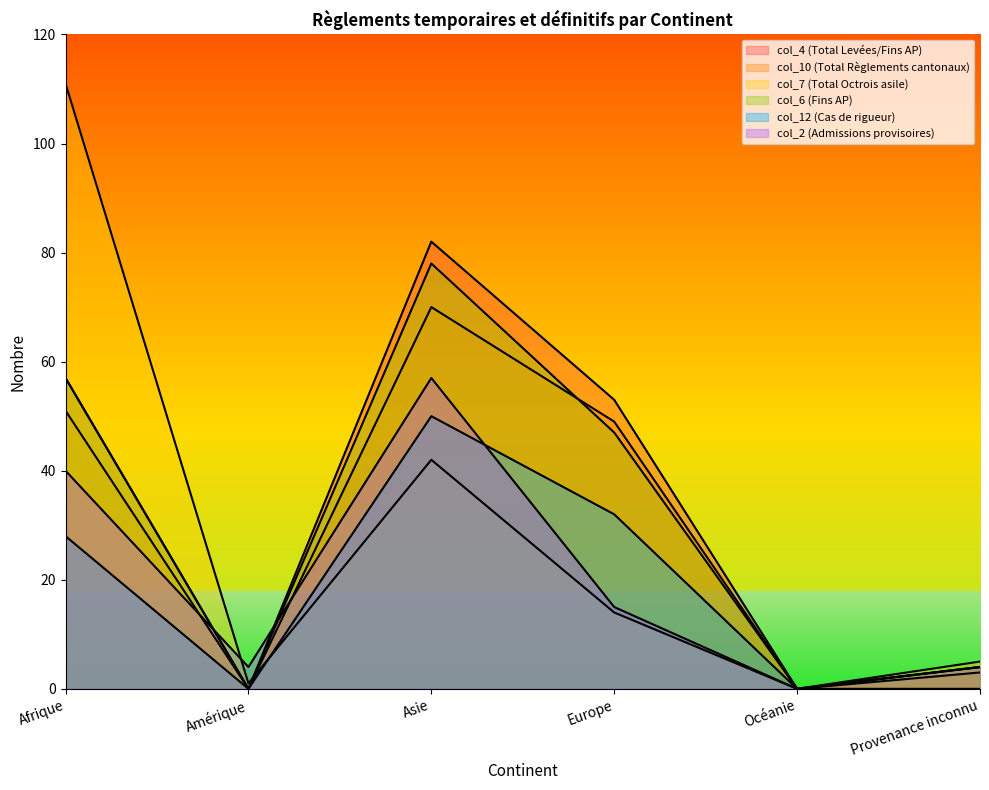

What is the sum of all col_12 (Cas de rigueur) values?

110